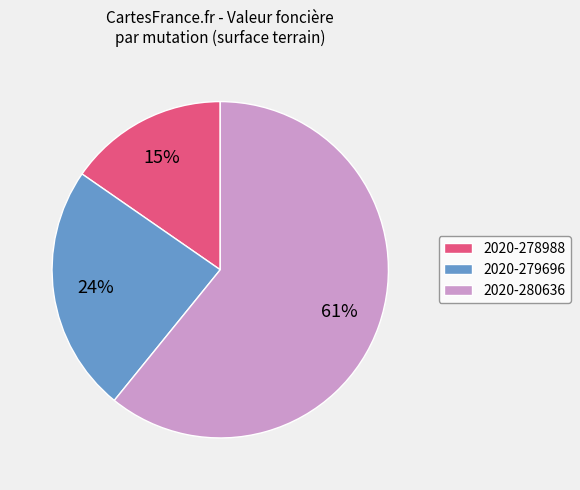

Between 2020-280636 and 2020-279696, which is larger?

2020-280636